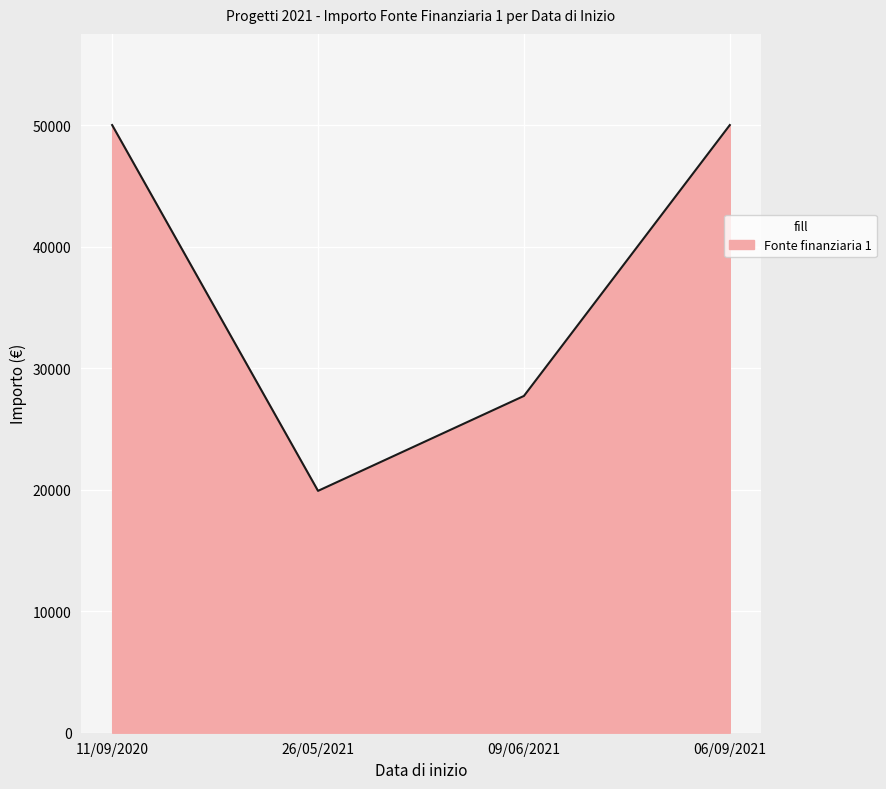

Where is the data nearest to the value 34950?

09/06/2021